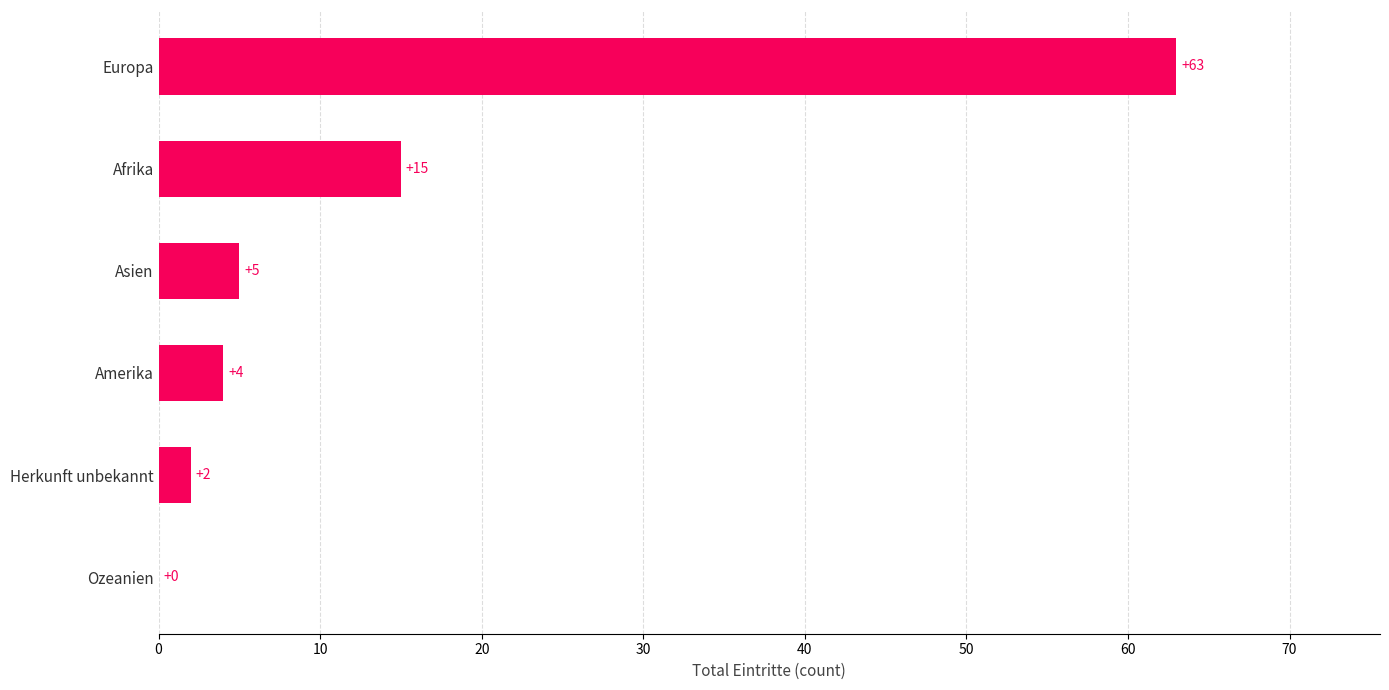

Are the bars horizontal?

Yes